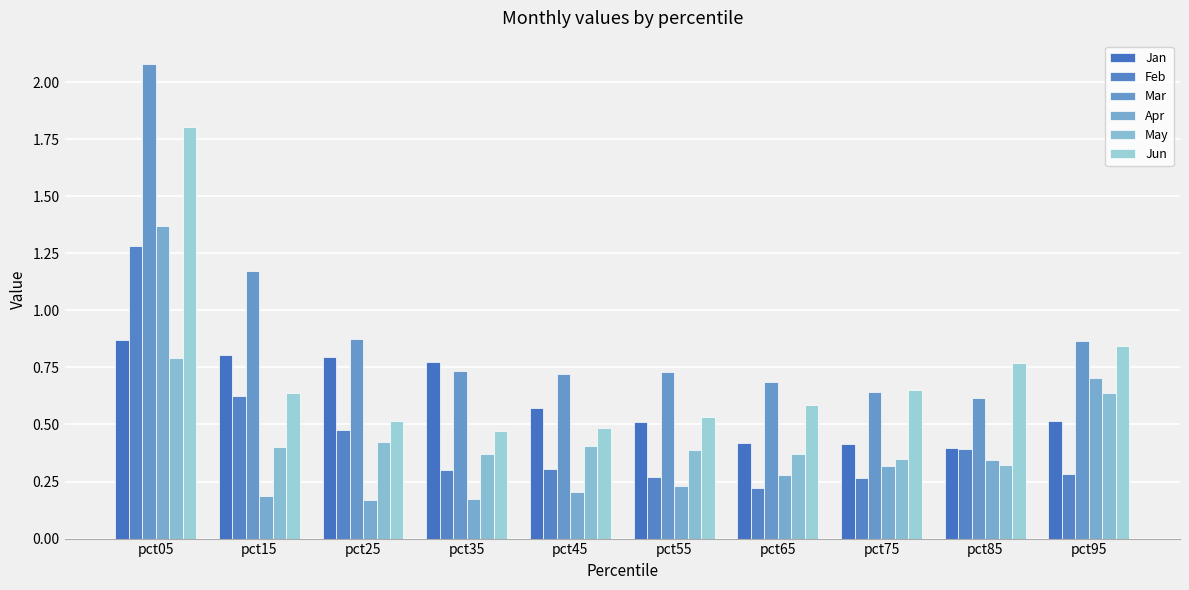

What is the value of the Jan bar at the 7th from the left?

0.4